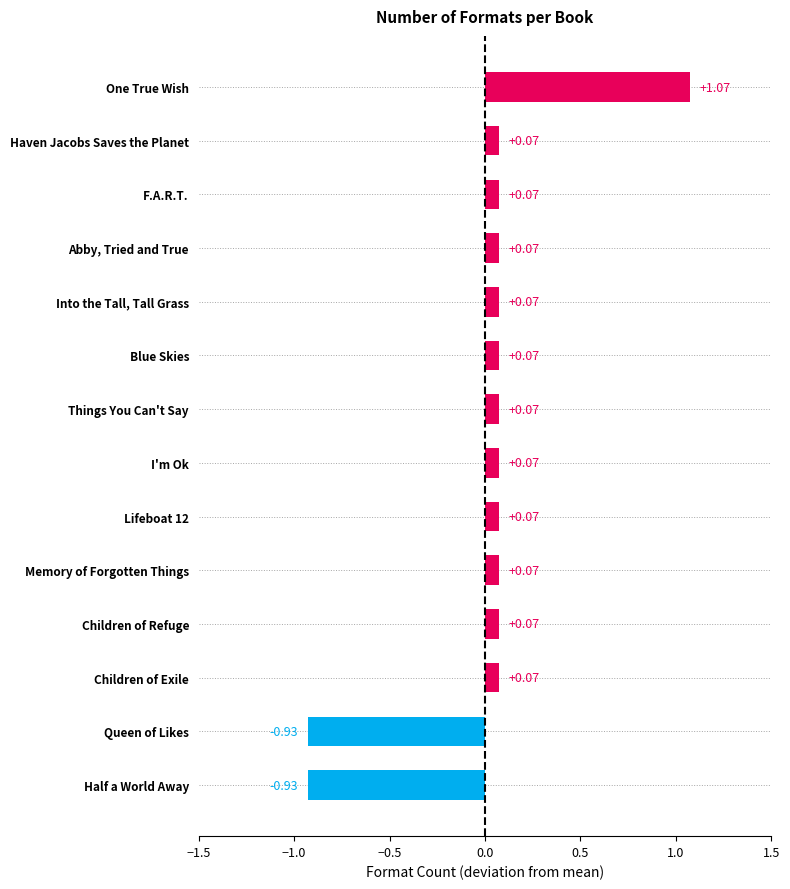

Which label corresponds to the largest value in the chart?

One True Wish